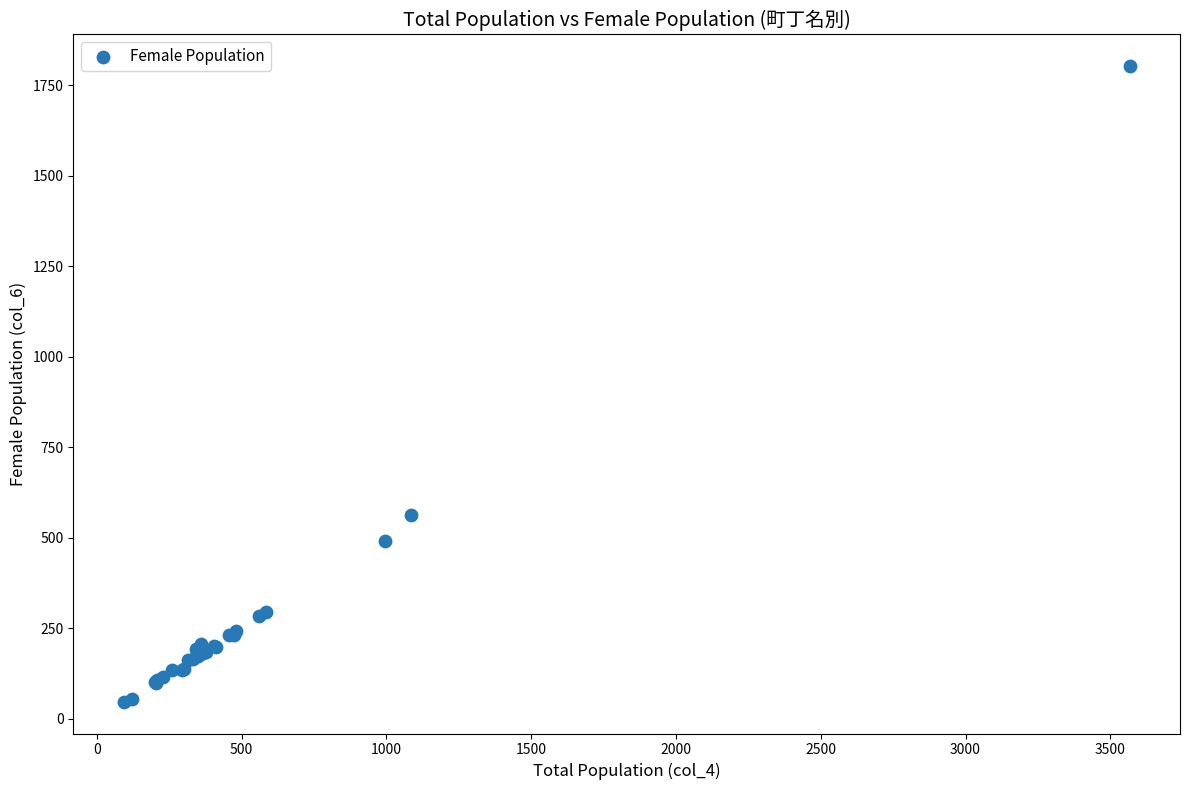

What Y value in the scatter plot is closest to 925?

564